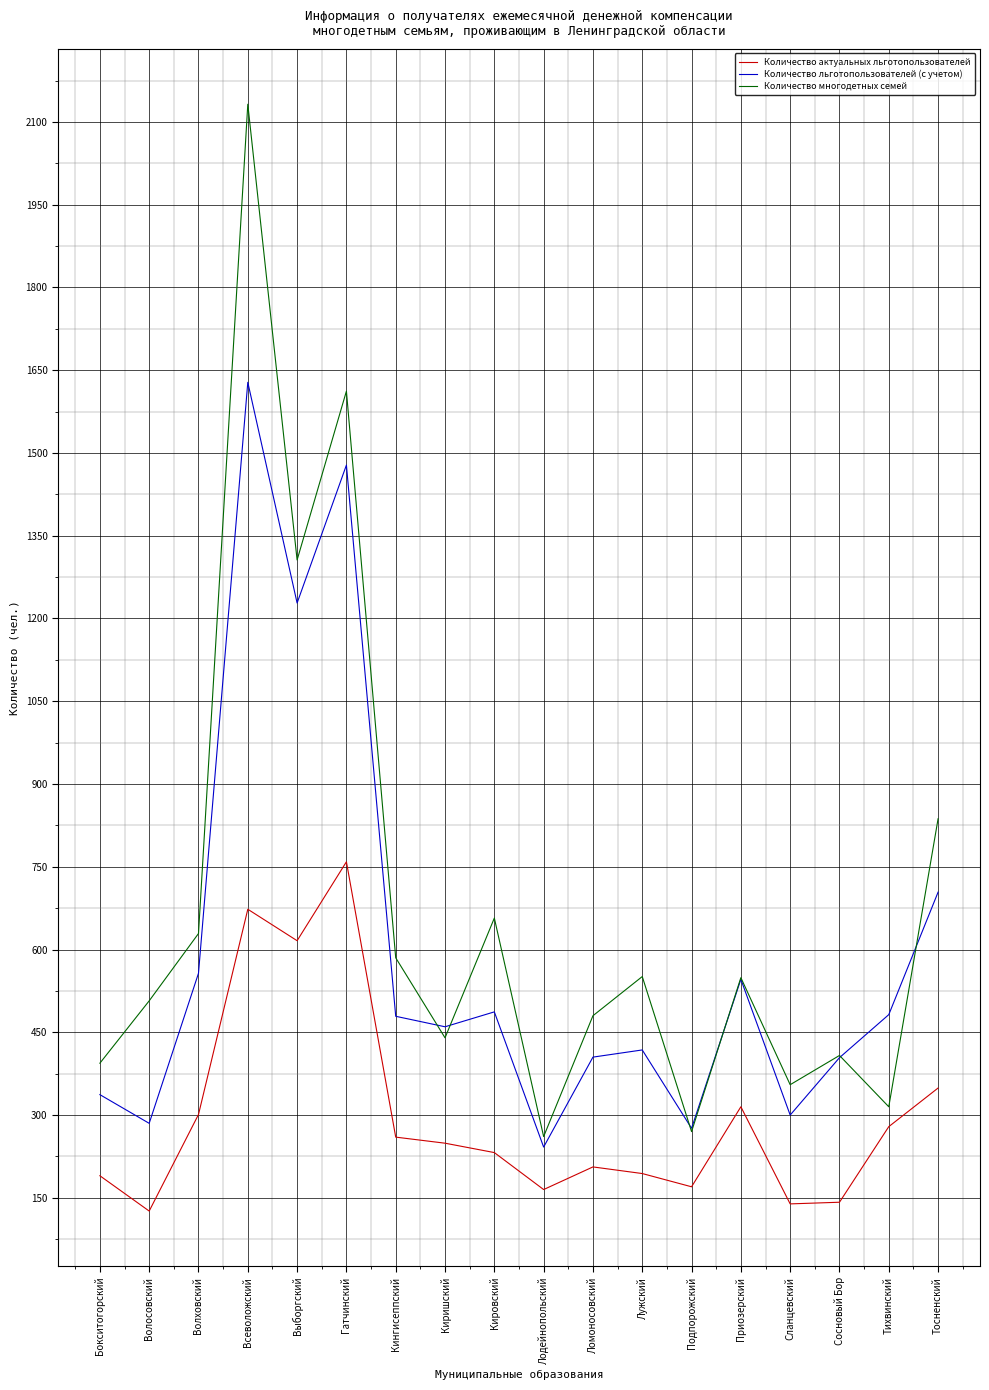

Rank the series at Волосовский from highest to lowest value.

Количество многодетных семей, Количество льготопользователей (с учетом), Количество актуальных льготопользователей